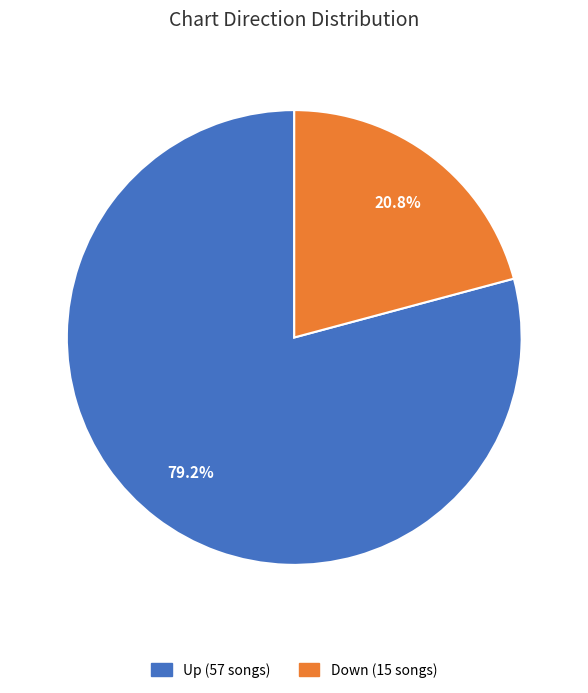

Does any single category account for the majority?

Yes